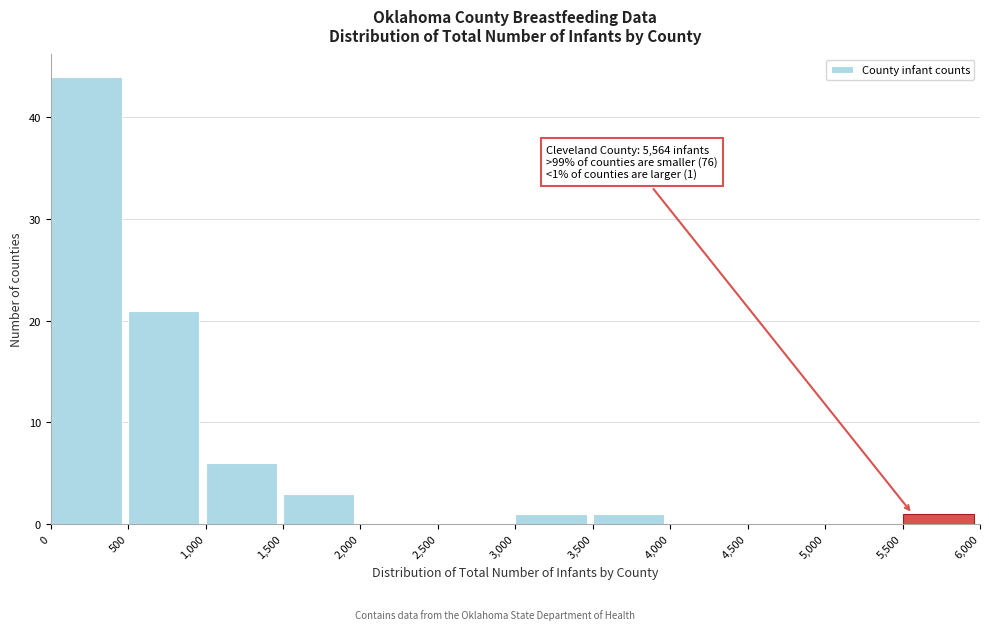

Over which range of the x-axis is the bar tallest?

0 to 500